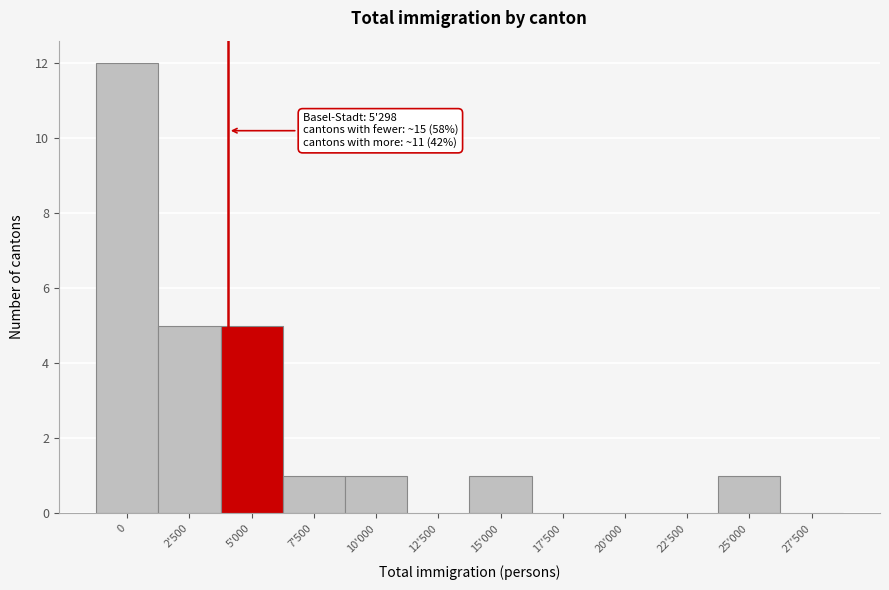

Reading right to left, transcribe all the data shown in this chart.

27'500=0	25'000=1	22'500=0	20'000=0	17'500=0	15'000=1	12'500=0	10'000=1	7'500=1	5'000=5	2'500=5	0=12